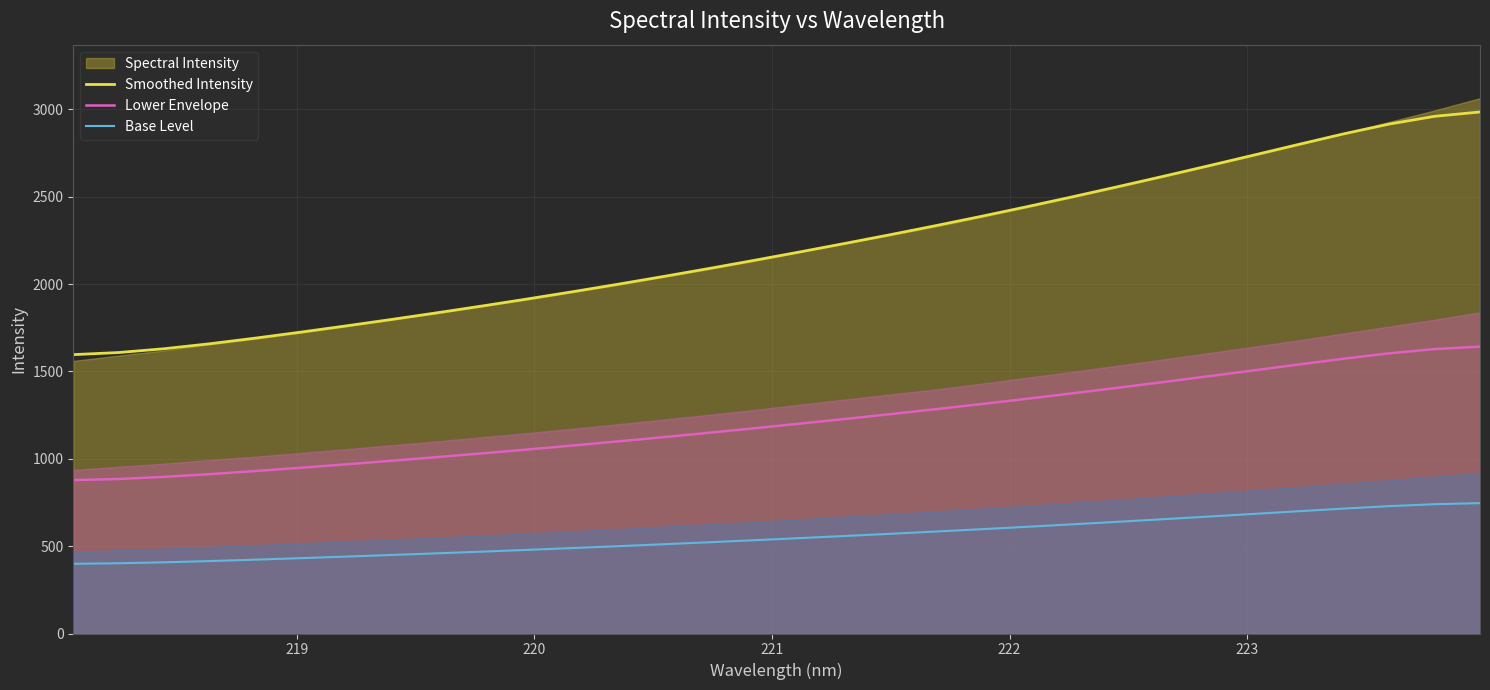

Which series has the largest total across all categories?

Smoothed Intensity